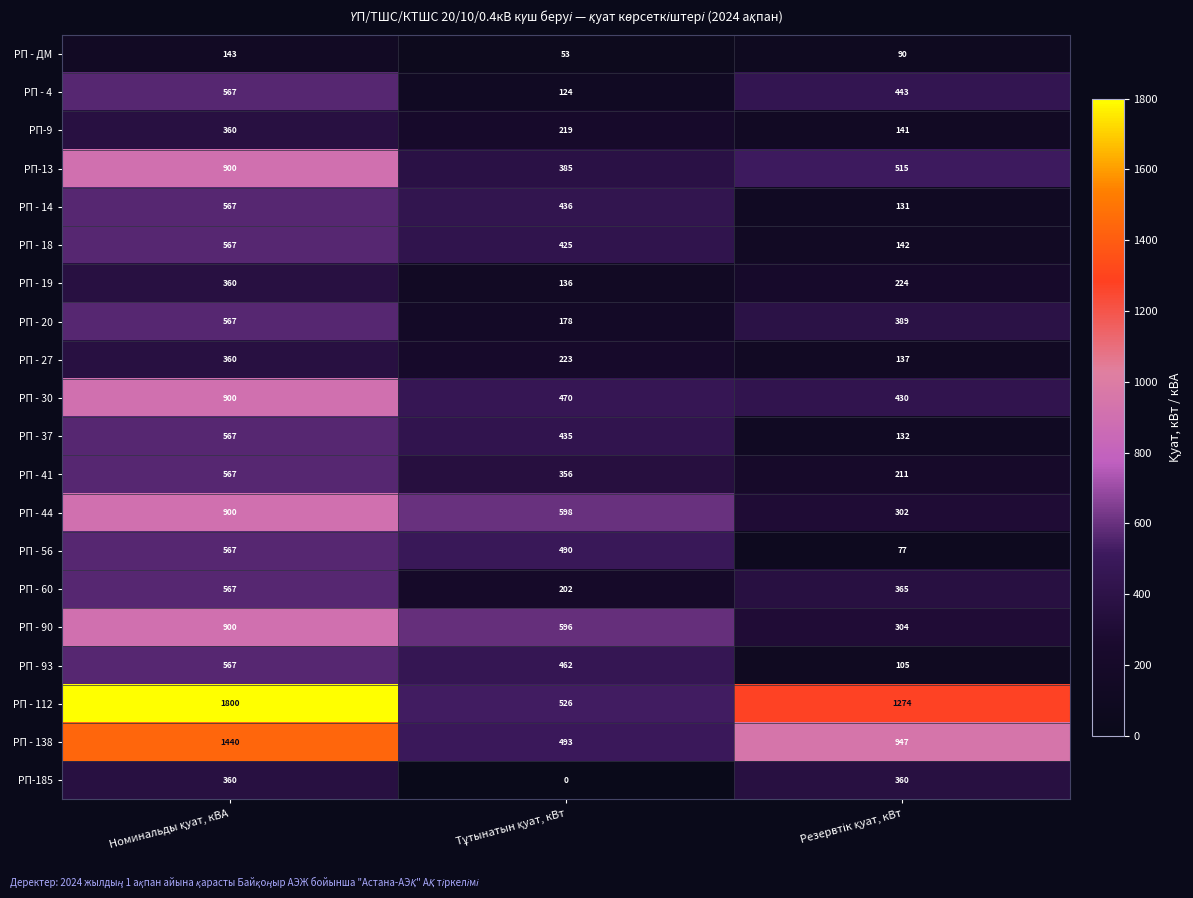

What is the sum of all РП - 112 values?

3600